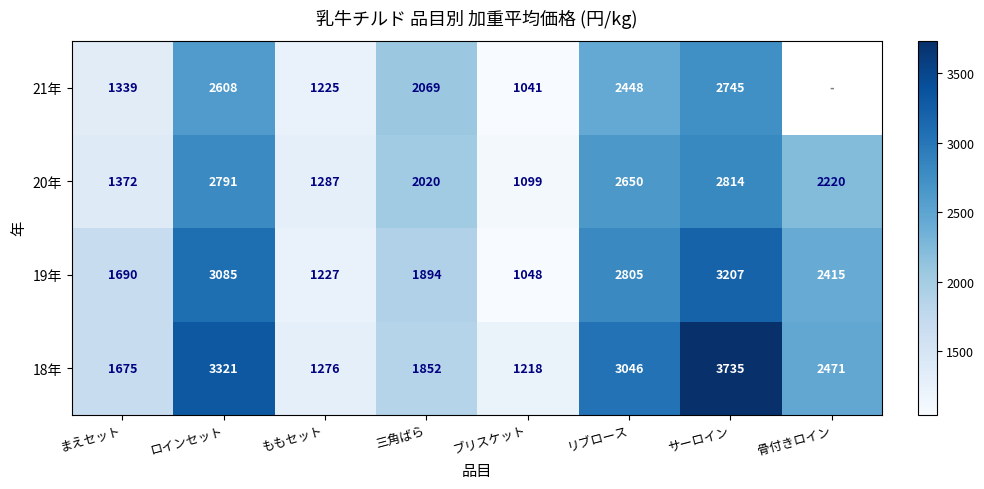

What is the maximum value shown in the chart?

3735.0